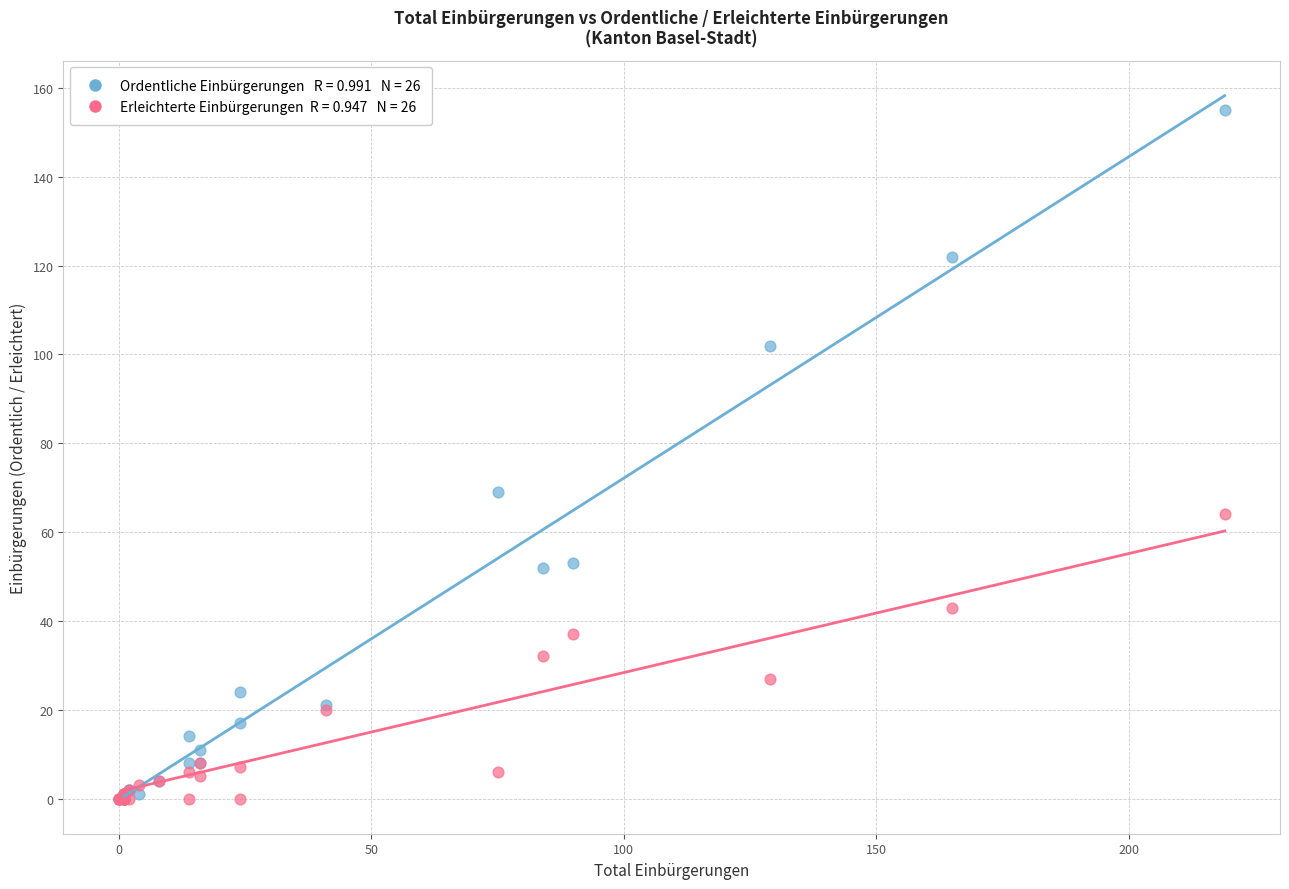

Across all series, what Y value is closest to 77?

69